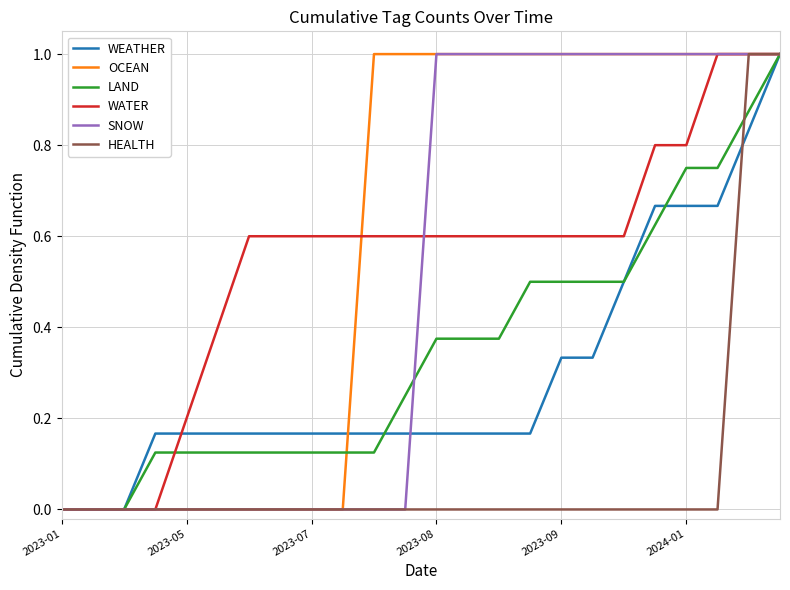

What are all the series names shown in the legend?

WEATHER, OCEAN, LAND, WATER, SNOW, HEALTH